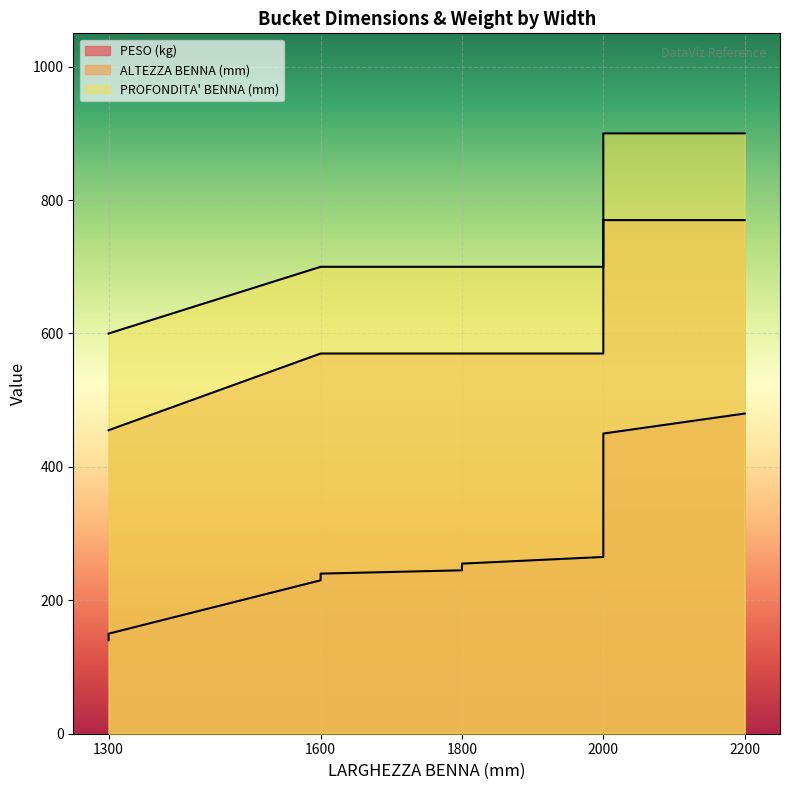

Reading left to right, extract all data points from this chart.

PESO (kg): 1300=140	1300=150	1600=230	1600=240	1800=245	1800=255	2000=265	2000=275	2000=450	2200=480
ALTEZZA BENNA (mm): 1300=455	1300=455	1600=570	1600=570	1800=570	1800=570	2000=570	2000=570	2000=770	2200=770
PROFONDITA' BENNA (mm): 1300=600	1300=600	1600=700	1600=700	1800=700	1800=700	2000=700	2000=700	2000=900	2200=900